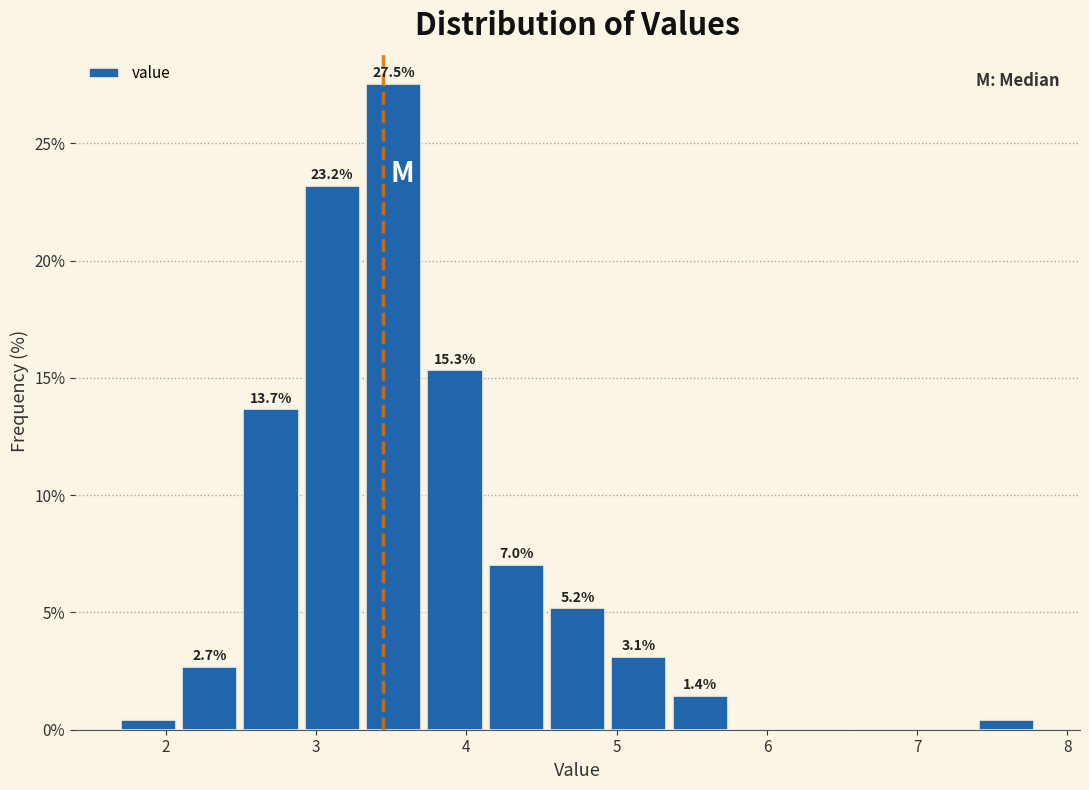

Over which range of the x-axis is the bar tallest?

3.3 to 3.7